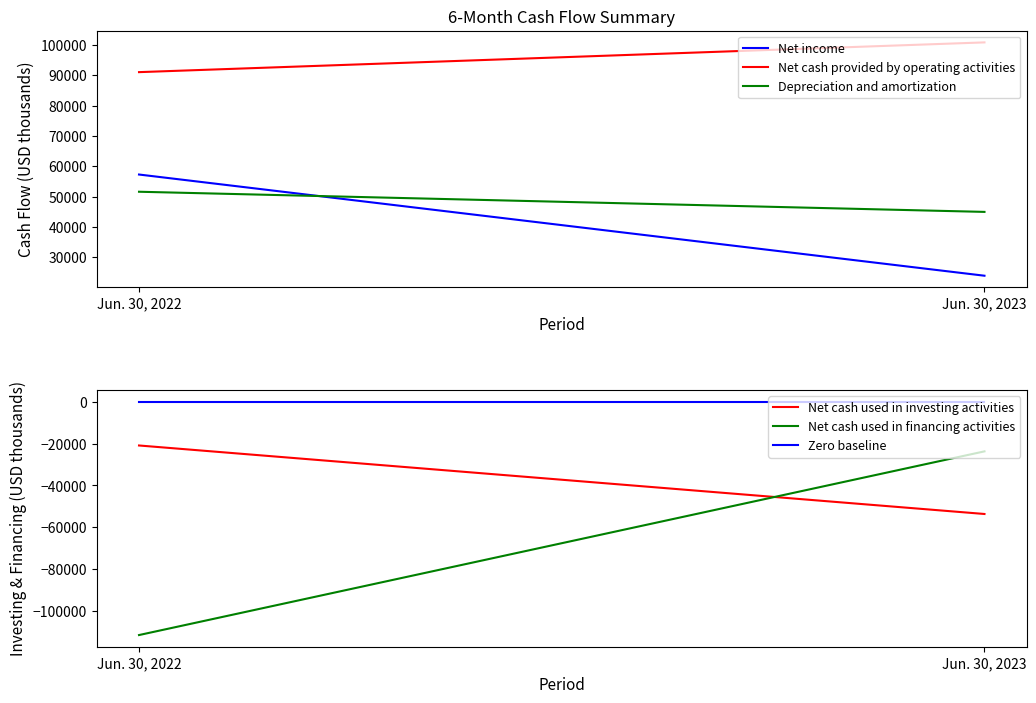

What is the difference between the highest and lowest values at Jun. 30, 2023?

154518